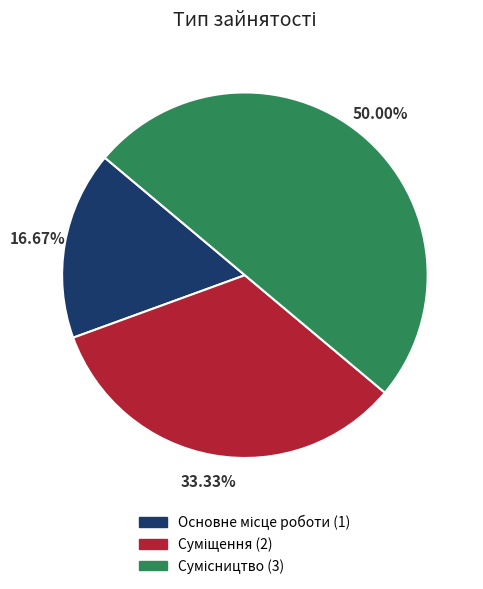

Does Основне місце роботи represent more than half of the total?

No